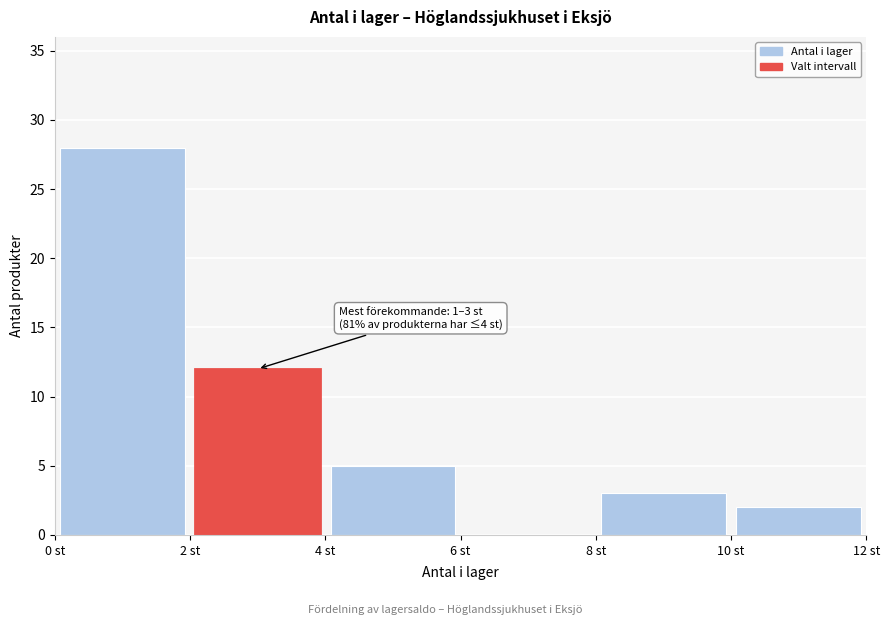

Over which range of the x-axis is the bar tallest?

0 to 2